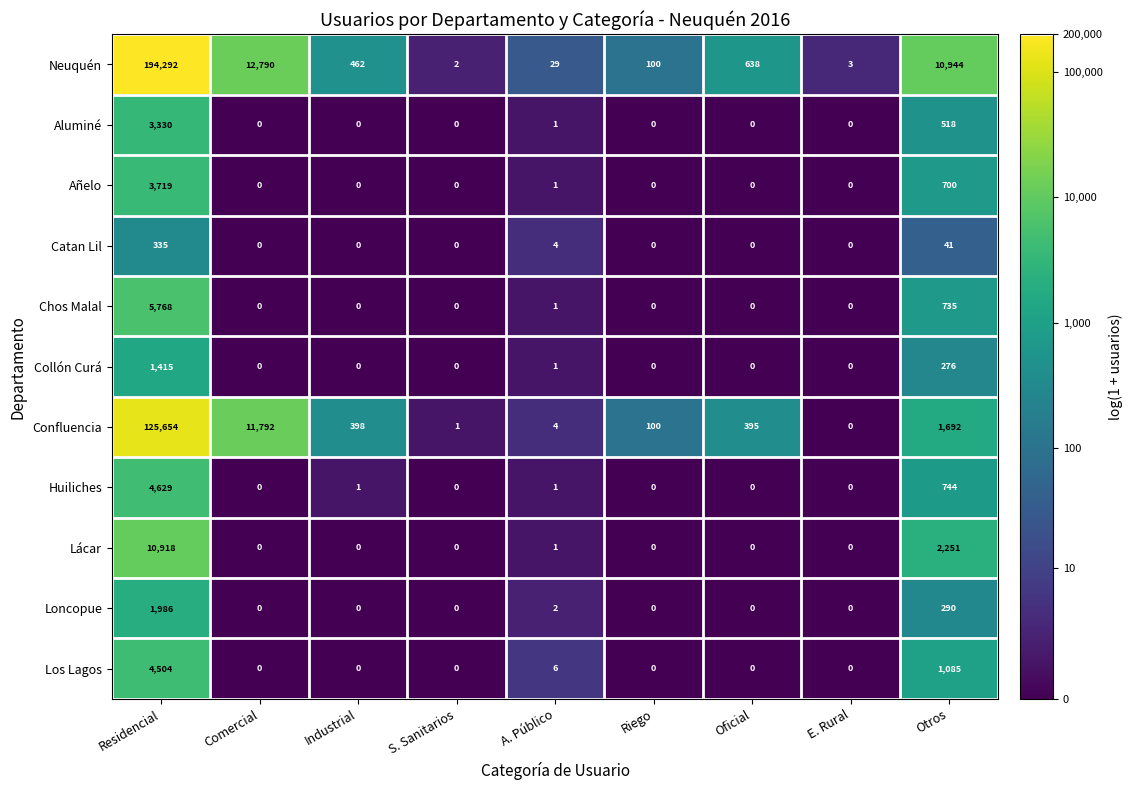

What is the total value across all series at Otros?

19276